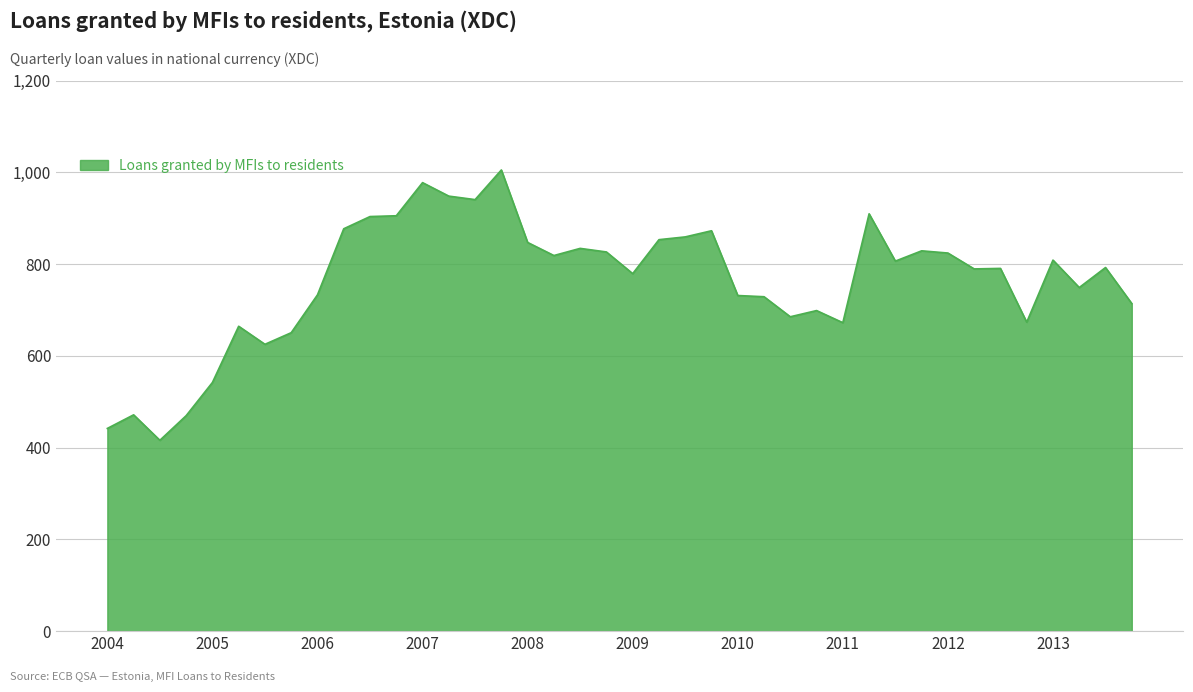

What is the maximum value shown in the chart?

1005.0